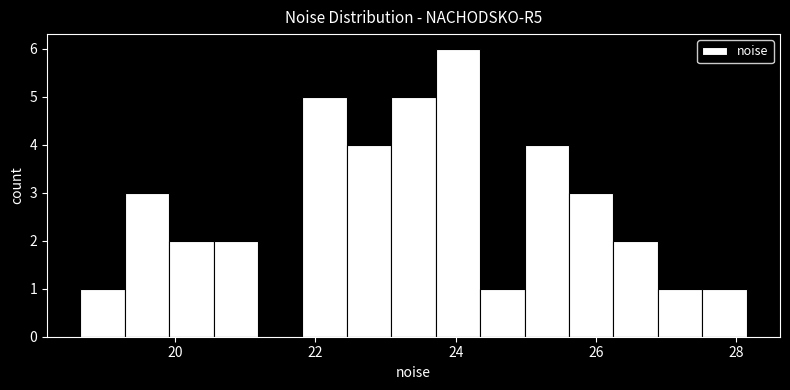

Around what value on the x-axis is the tallest bar? Give the approximate position of its centre, as read against the axis.

24.0